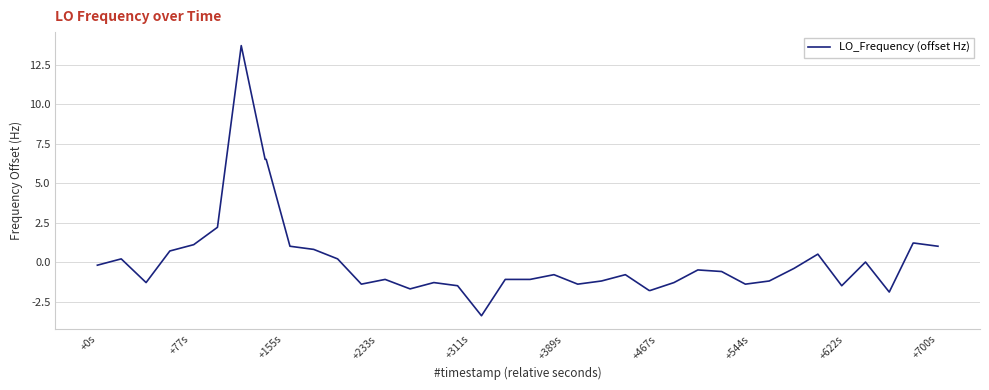

What is the difference between the maximum and minimum values?

17.1